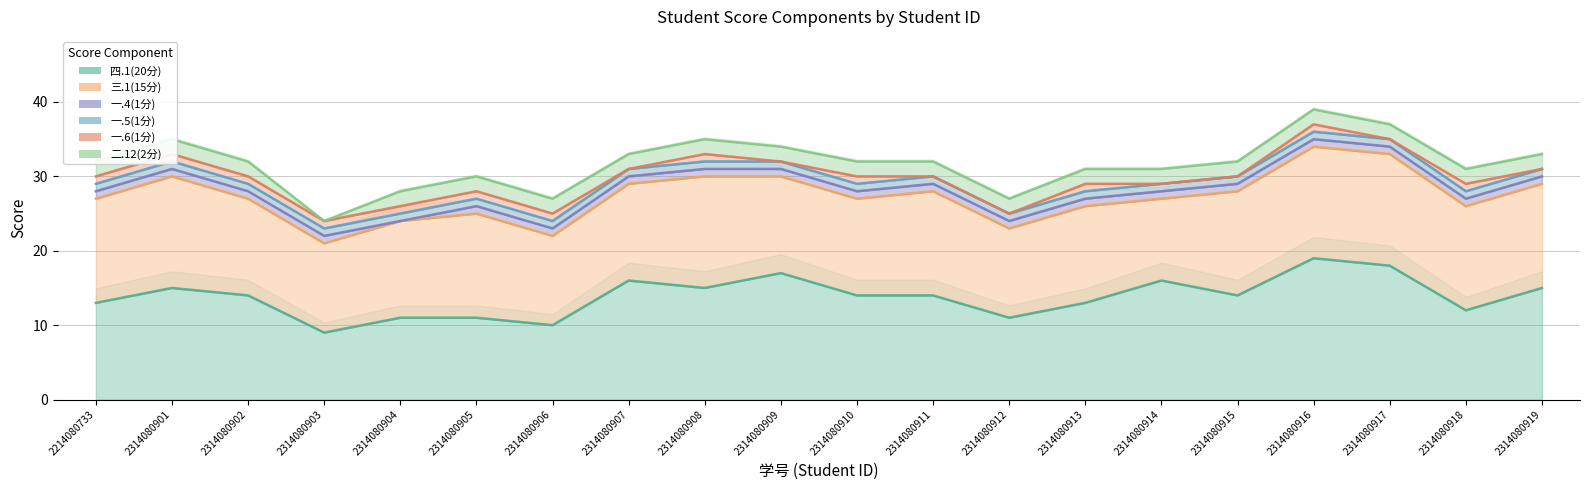

How many 四.1(20分) values are between 12 and 16?

12